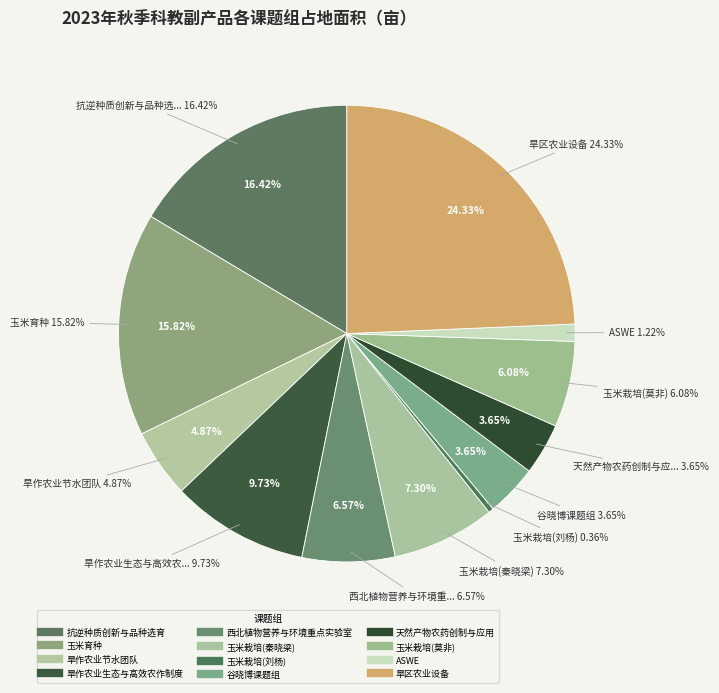

How much of the chart is everything except 谷晓博课题组?

96.4%